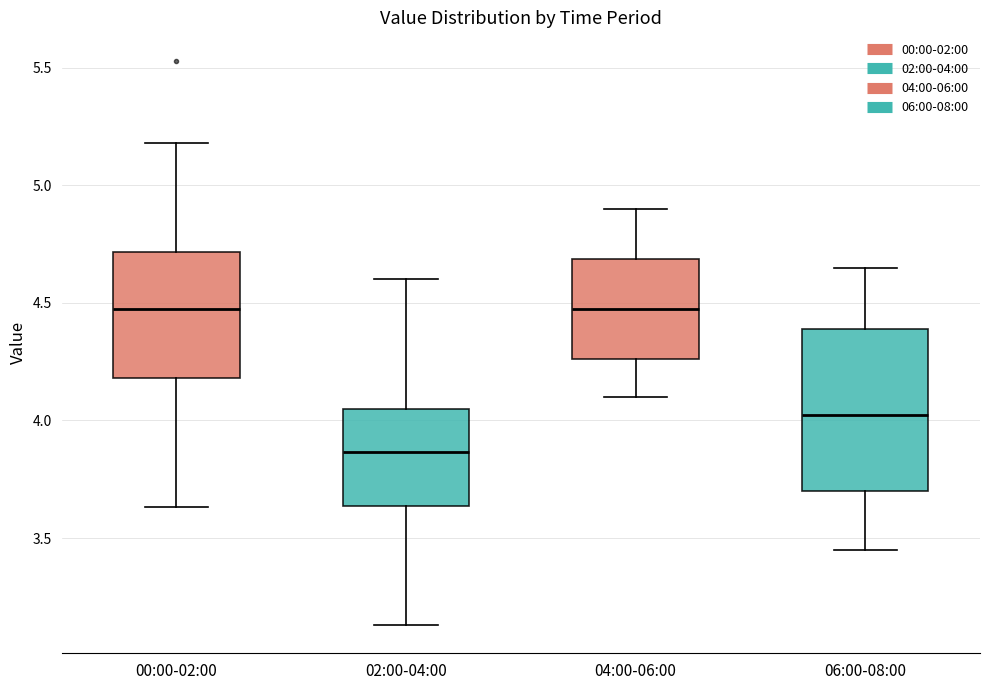

Reading left to right, read every box against the y-axis: the position of its median line, the range the box covers, and the ends of its whiskers. The values are not printed on the chart, so give them approximately, as read against the axis.

00:00-02:00: median 4.50, box 4.20 to 4.70, whiskers 3.65 to 5.20
02:00-04:00: median 3.85, box 3.65 to 4.05, whiskers 3.15 to 4.60
04:00-06:00: median 4.50, box 4.25 to 4.70, whiskers 4.10 to 4.90
06:00-08:00: median 4.05, box 3.70 to 4.40, whiskers 3.45 to 4.65